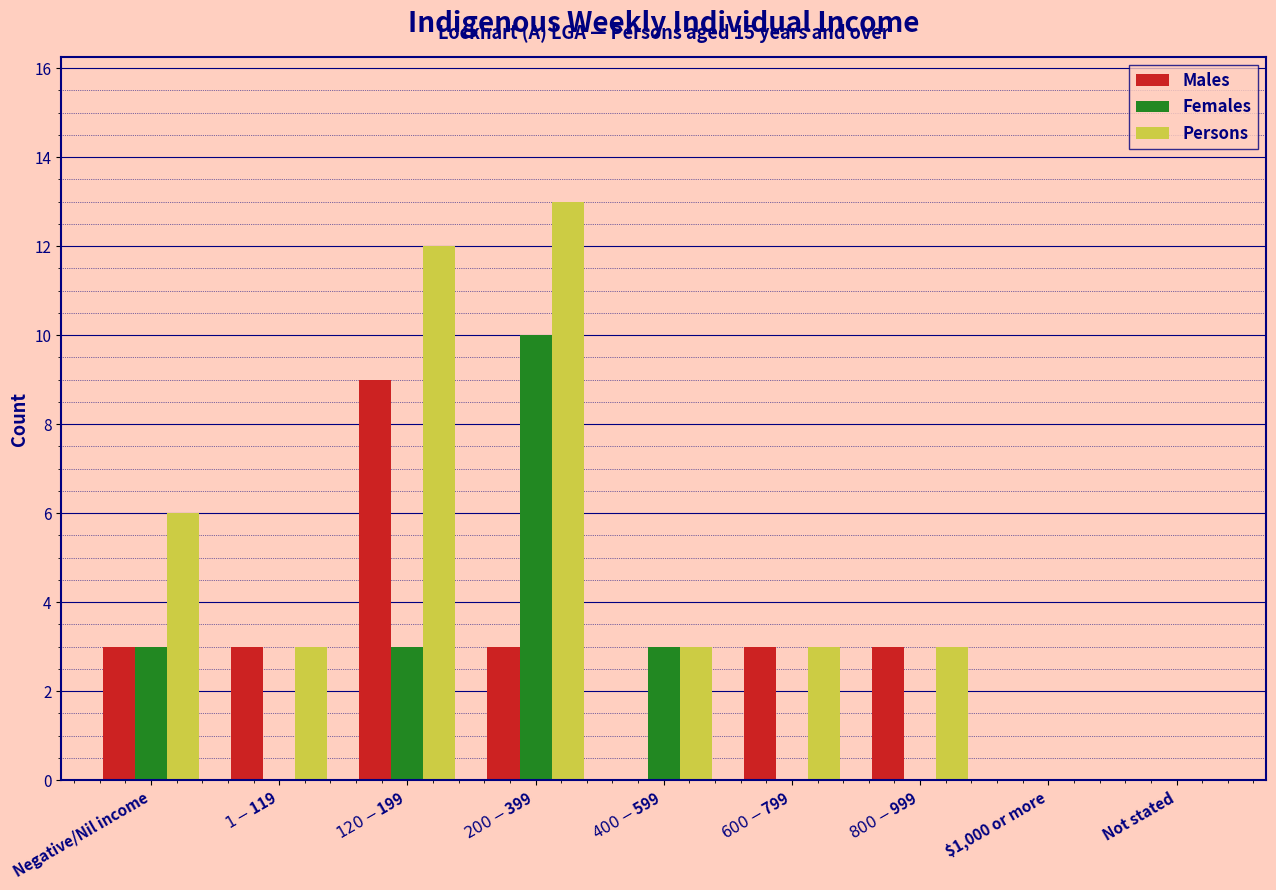

Which series has the largest total across all categories?

Persons